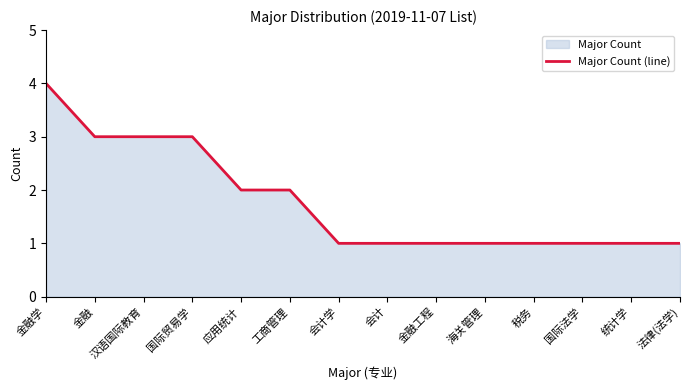

List the labels in order of value, smallest first.

会计学, 会计, 金融工程, 海关管理, 税务, 国际法学, 统计学, 法律(法学), 应用统计, 工商管理, 金融, 汉语国际教育, 国际贸易学, 金融学